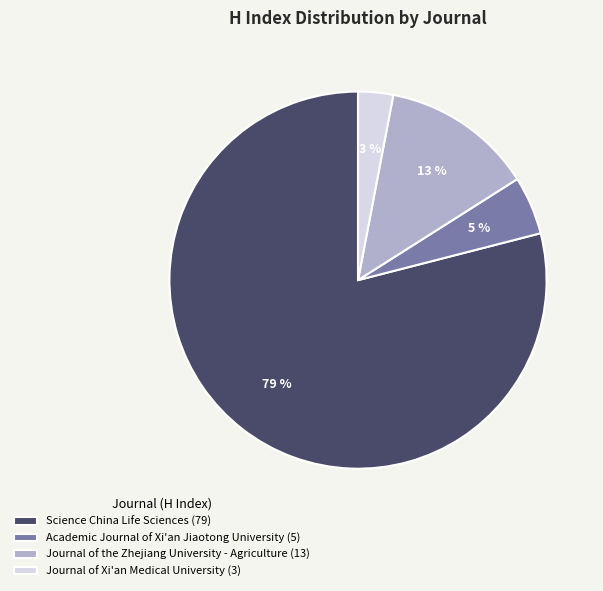

What percentage is the Science China Life Sciences slice, to the nearest percent?

79%